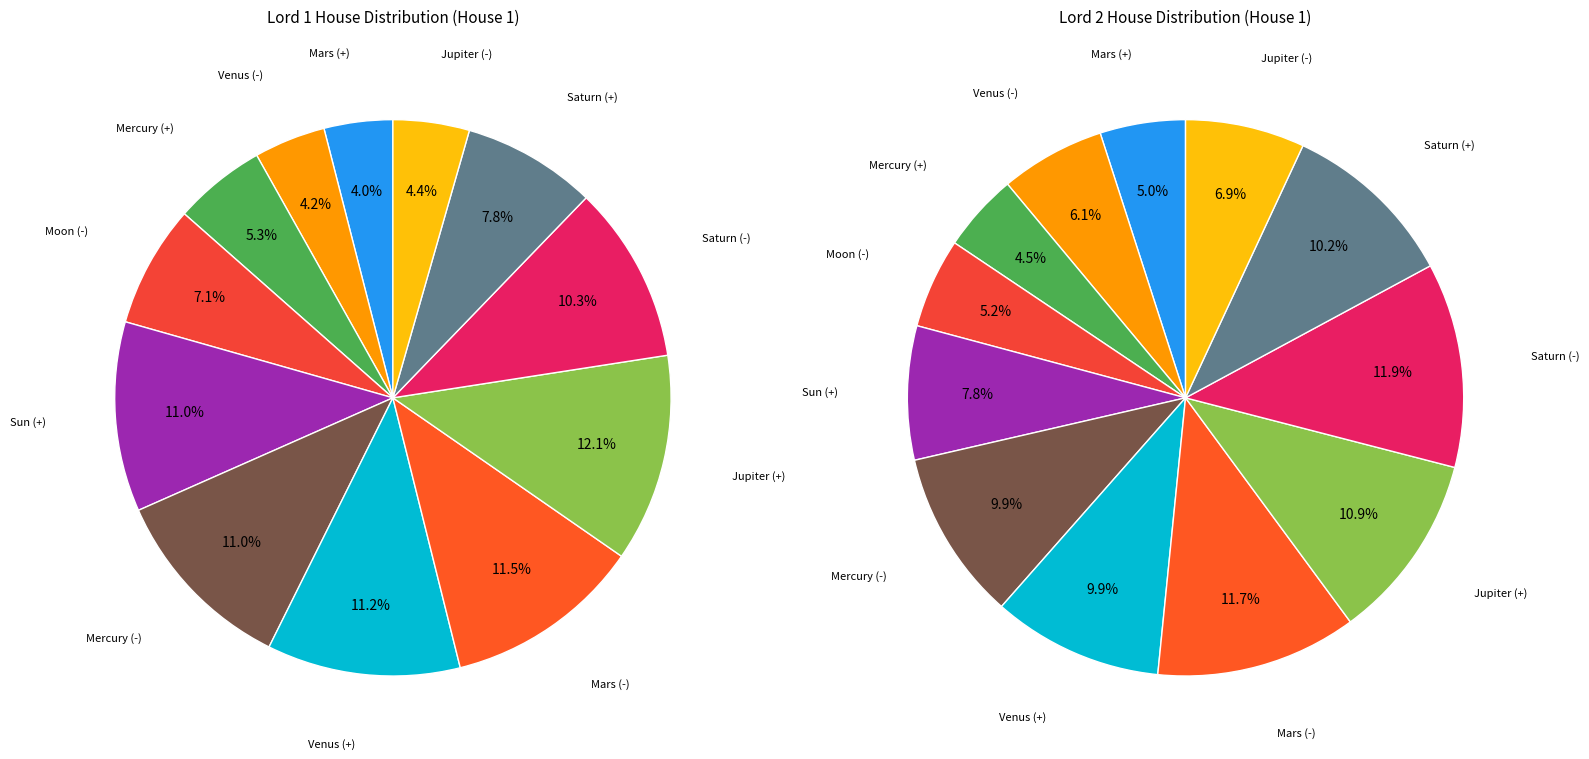

Count the number of slices in the pie.

12